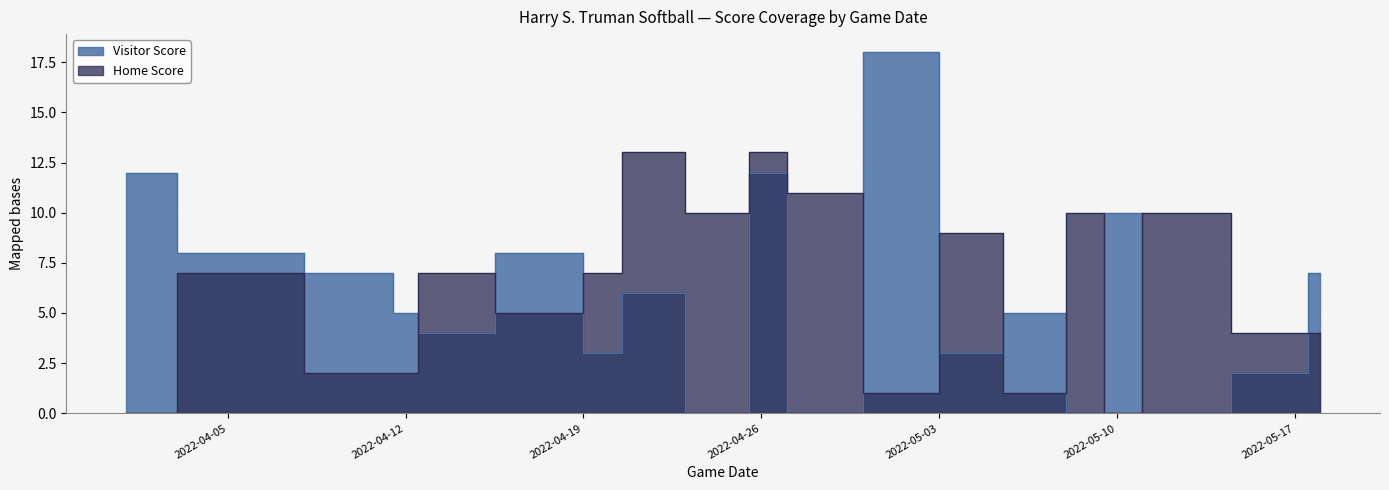

Where is the first local maximum for Visitor Score?

2022-04-18